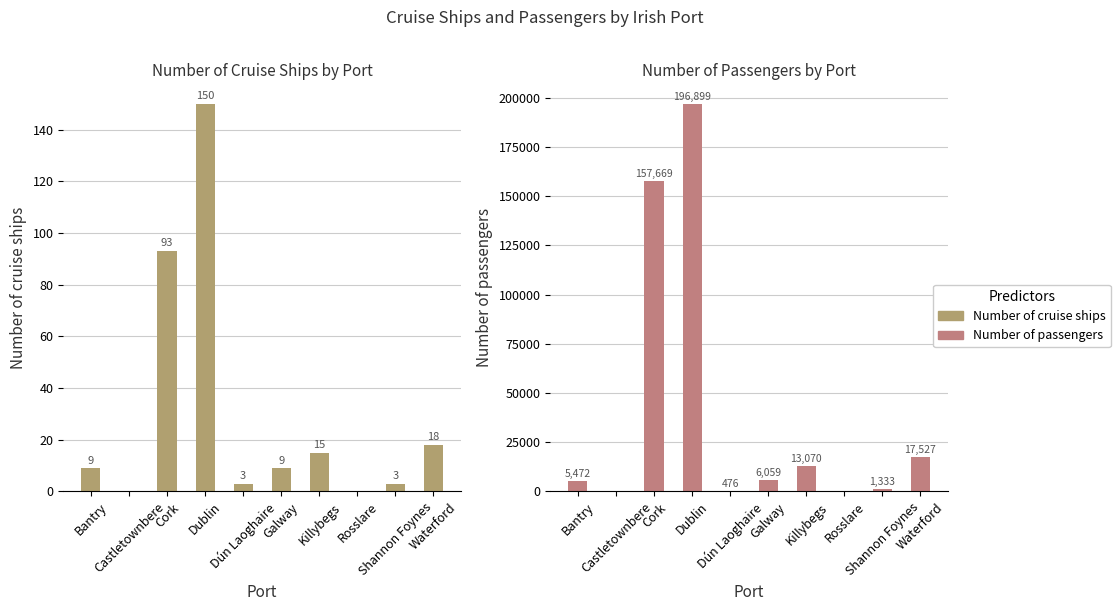

How many groups of bars are there?

10